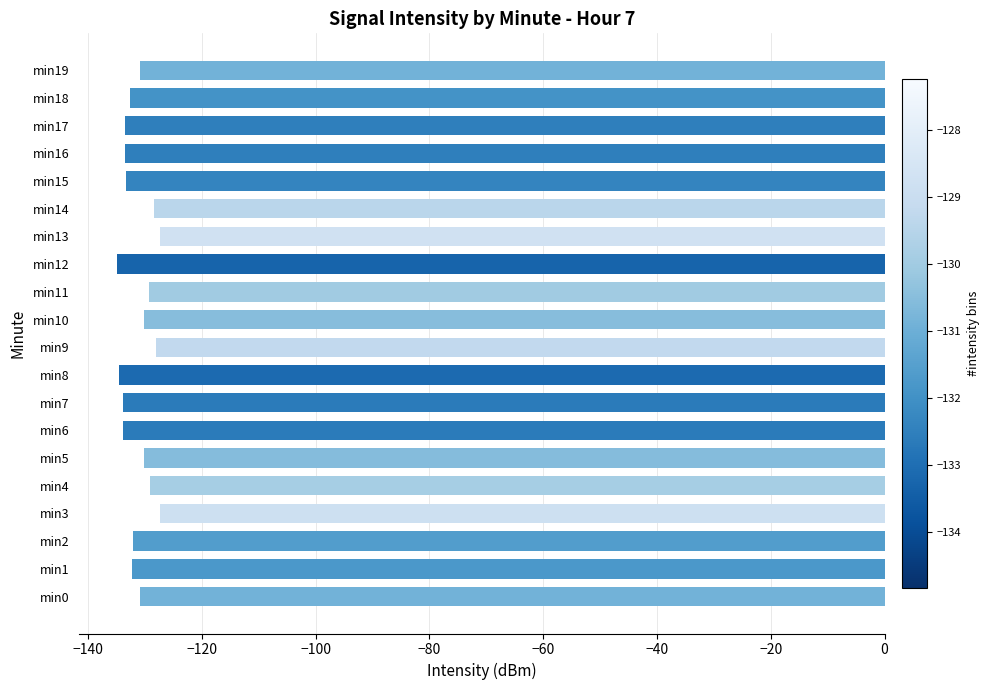

Count the number of categories in the chart.

20